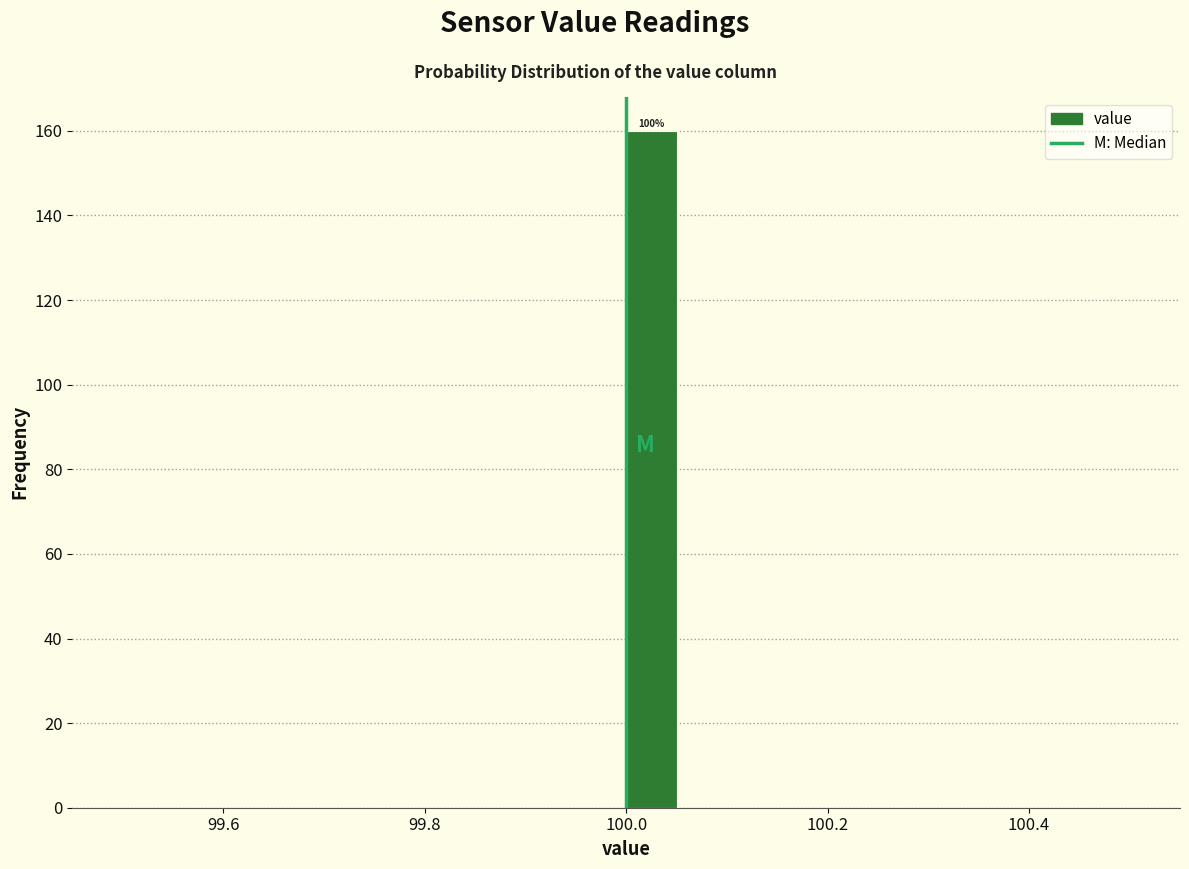

Around what value on the x-axis is the tallest bar? Give the approximate position of its centre, as read against the axis.

100.02